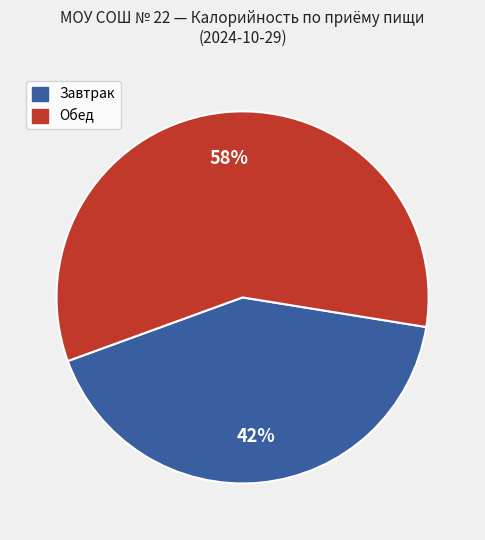

Between Обед and Завтрак, which is larger?

Обед